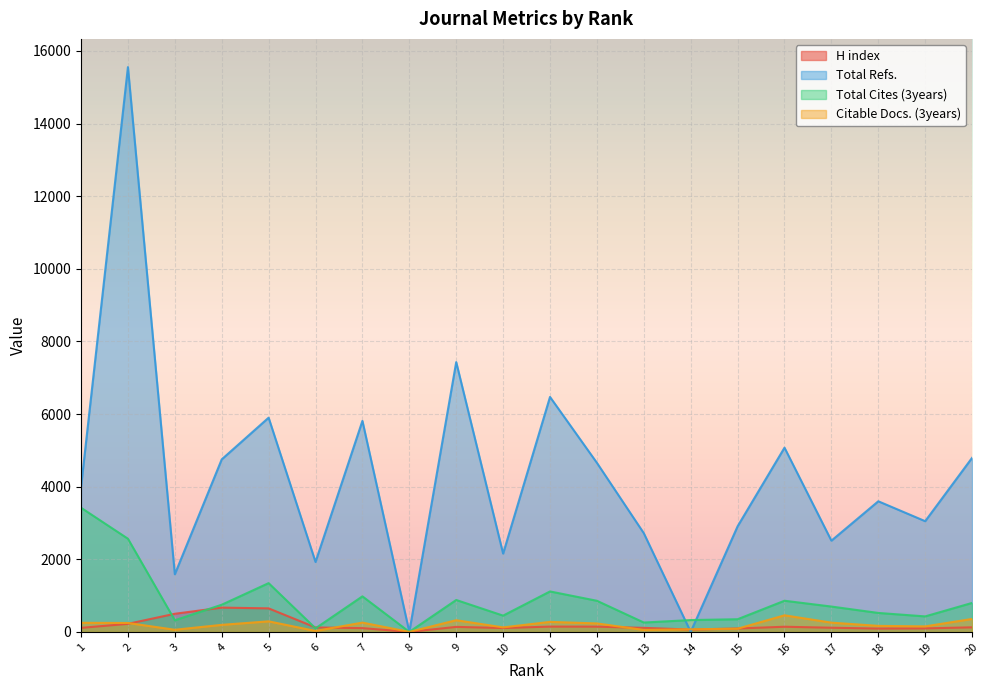

After their last crossing, which series has the higher values: Total Refs. or H index?

Total Refs.